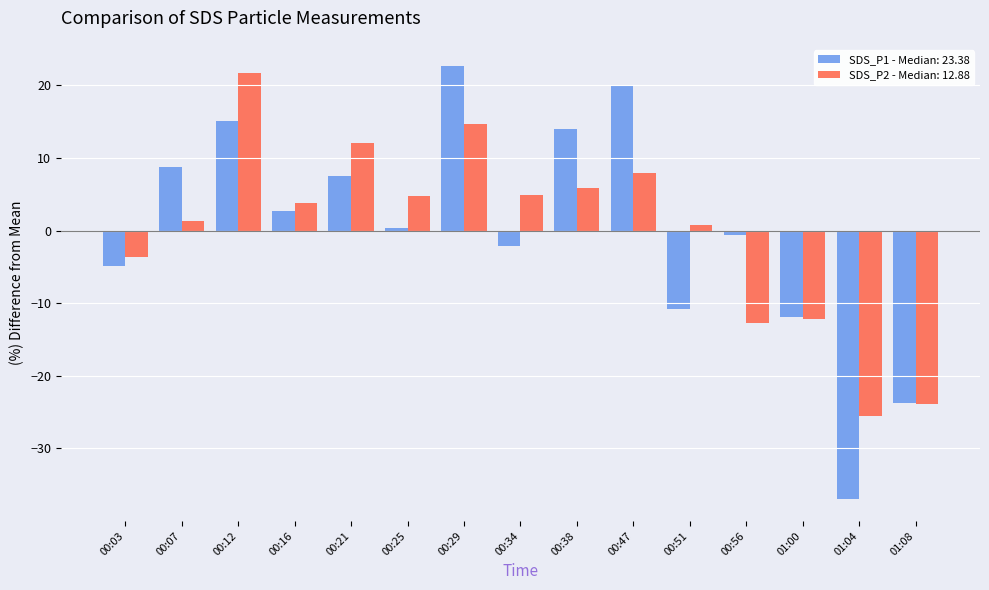

Is it true that SDS_P1 - Median: 23.38 equals 22.6 at 00:29?

True